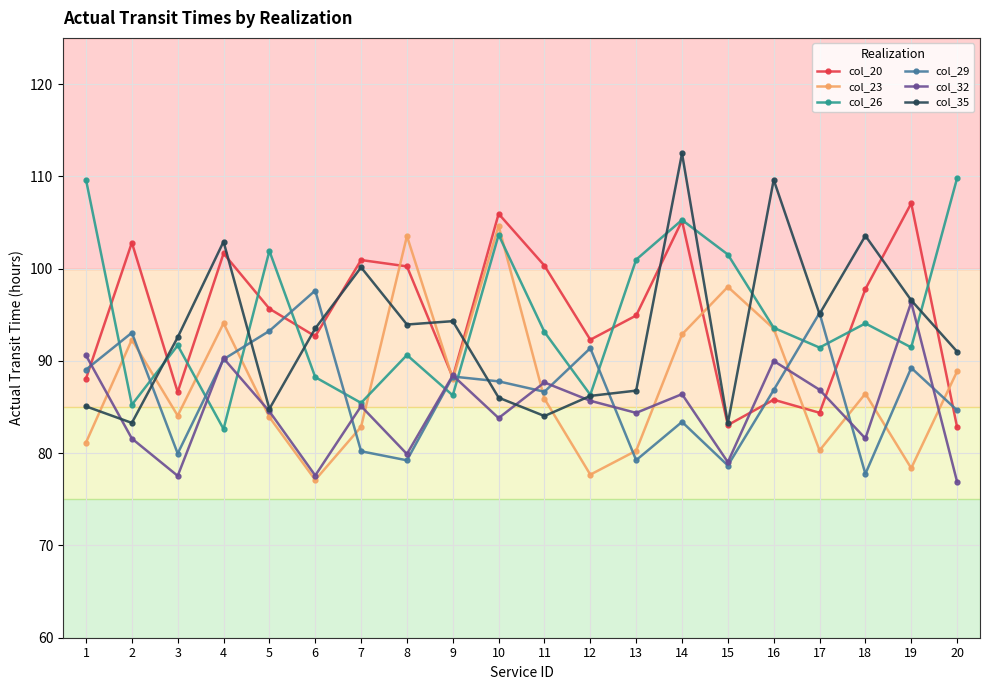

Which series changed the most between 1 and 17?

col_26